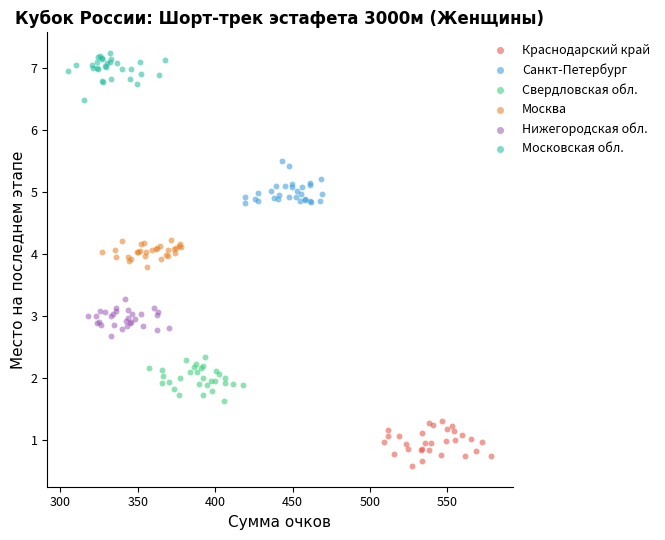

Which series contains the highest Y value?

Московская обл.